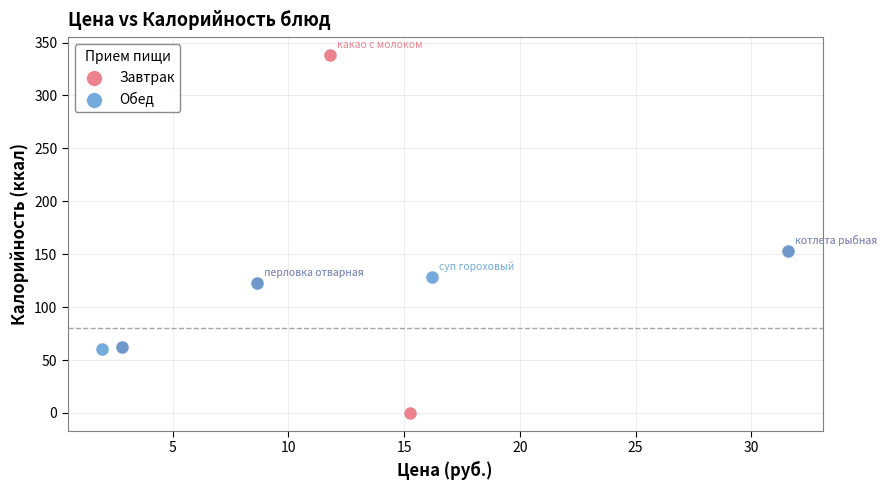

Which series has the widest spread of Y values?

Завтрак